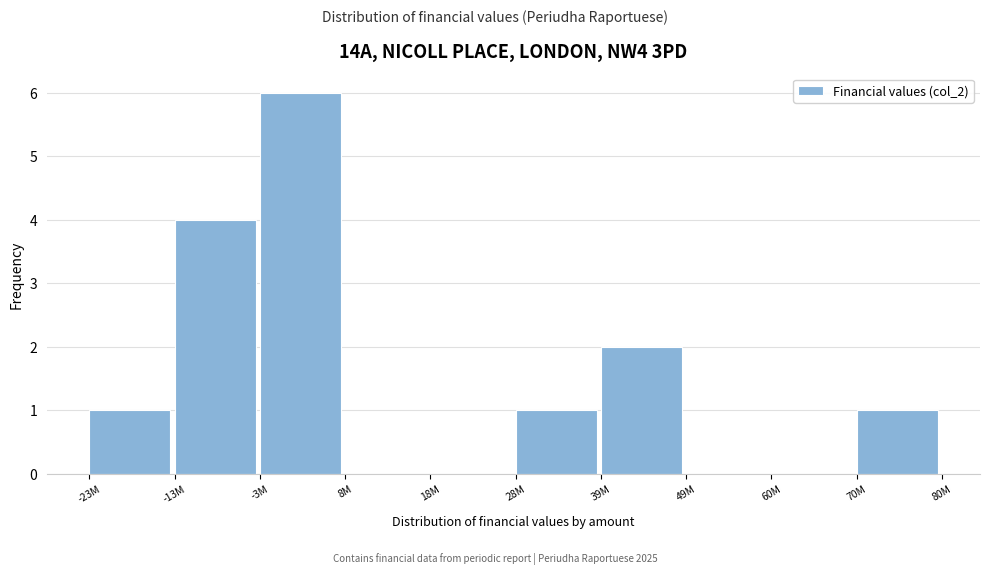

Reading left to right, extract all data points from this chart.

-23M=1	-13M=4	-3M=6	8M=0	18M=0	28M=1	39M=2	49M=0	60M=0	70M=1